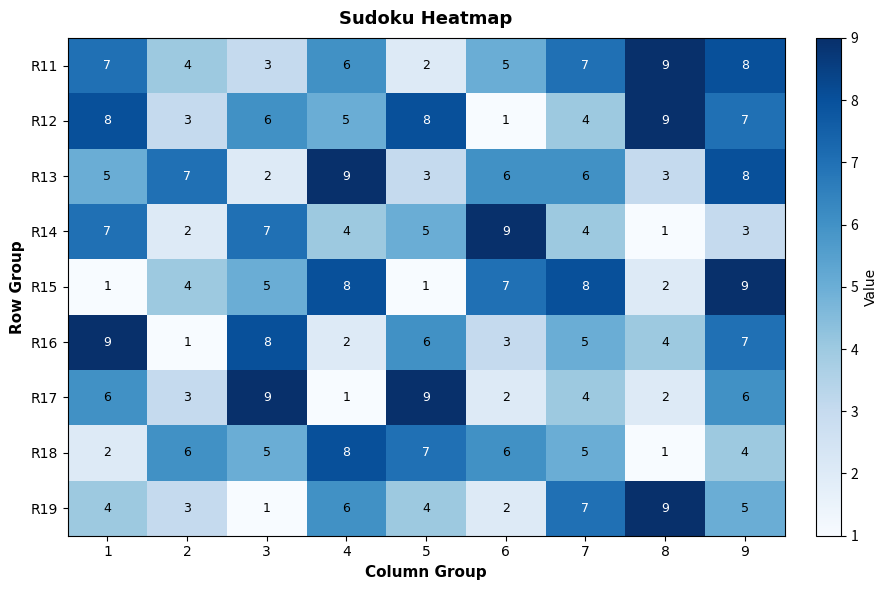

What is the approximate value of R12 at 4?

5